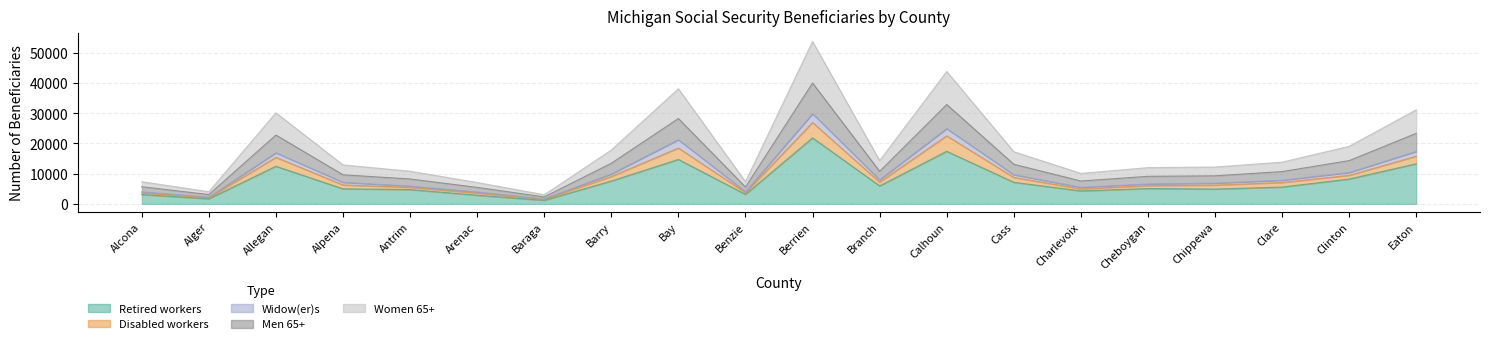

Where is the first local minimum for Disabled workers?

Alger